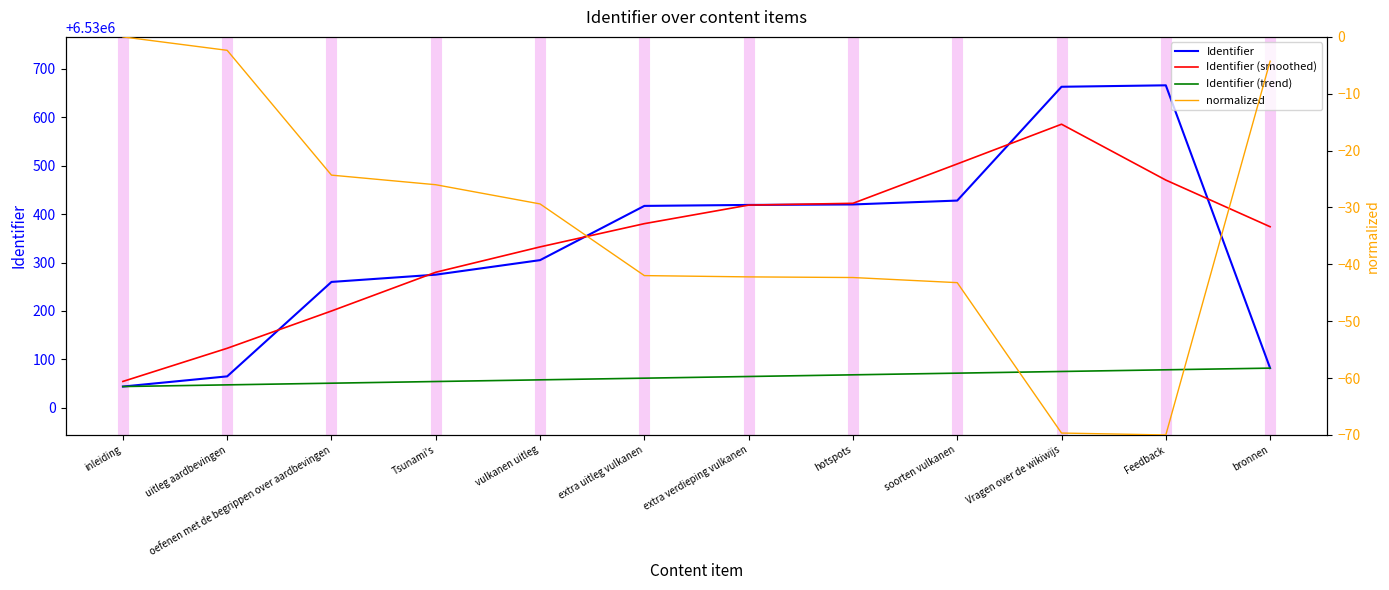

What are all the series names shown in the legend?

Identifier, Identifier (smoothed), Identifier (trend), normalized